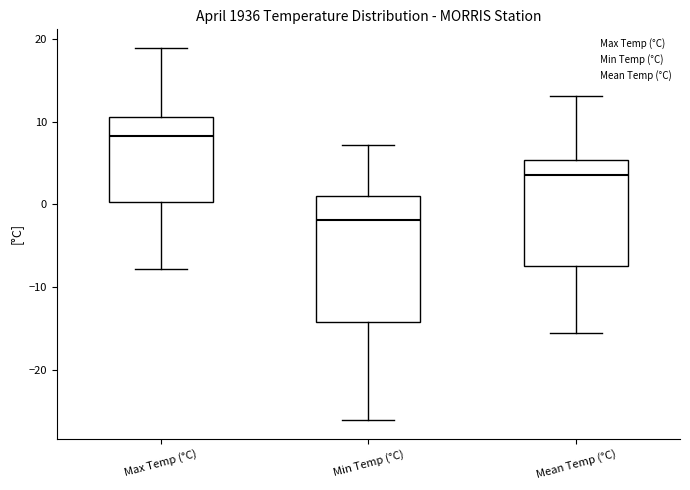

Reading left to right, transcribe this box plot: for each box, give where its median line is, the range the box spans, and where its two whiskers end, as read against the y-axis. The values are not printed on the chart, so give them approximately, as read against the axis.

Max Temp (°C): median 8, box 0 to 11, whiskers -8 to 19
Min Temp (°C): median -2, box -14 to 1, whiskers -26 to 7
Mean Temp (°C): median 4, box -7 to 5, whiskers -16 to 13